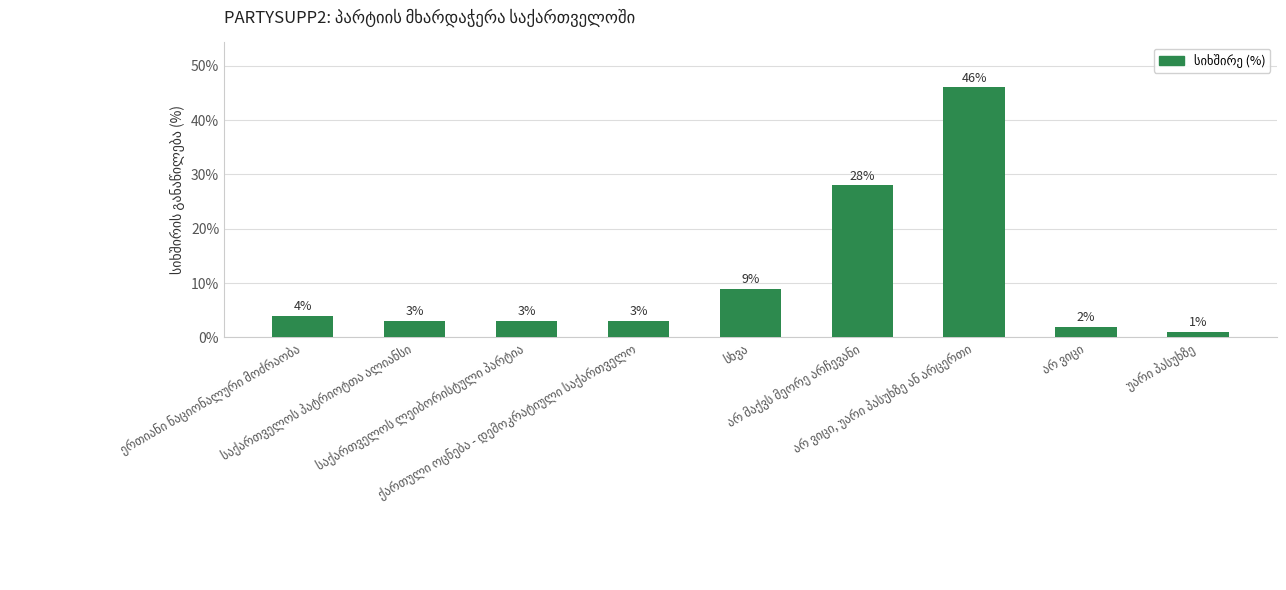

What is the difference between the maximum and minimum values?

45